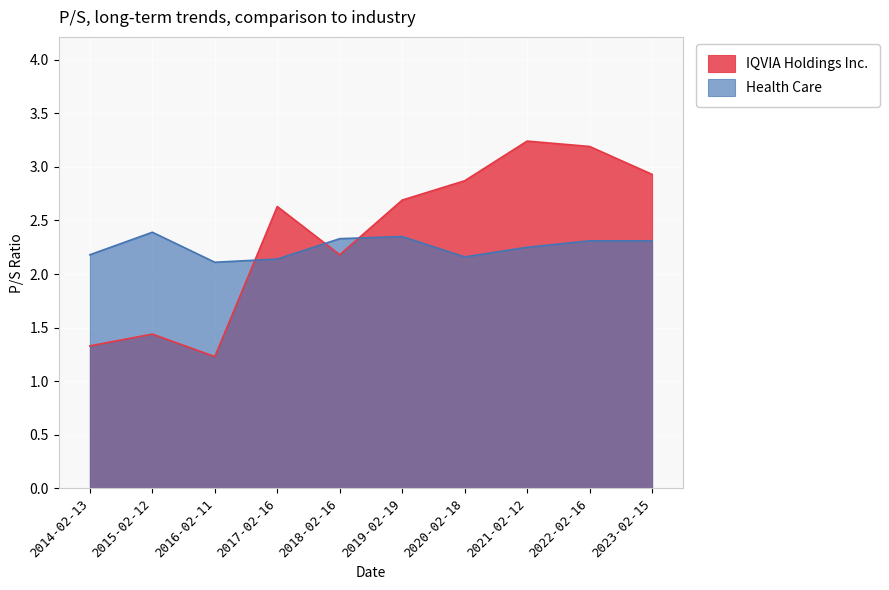

The value of IQVIA Holdings Inc. at 2022-02-16 is 5.1. True or false?

False